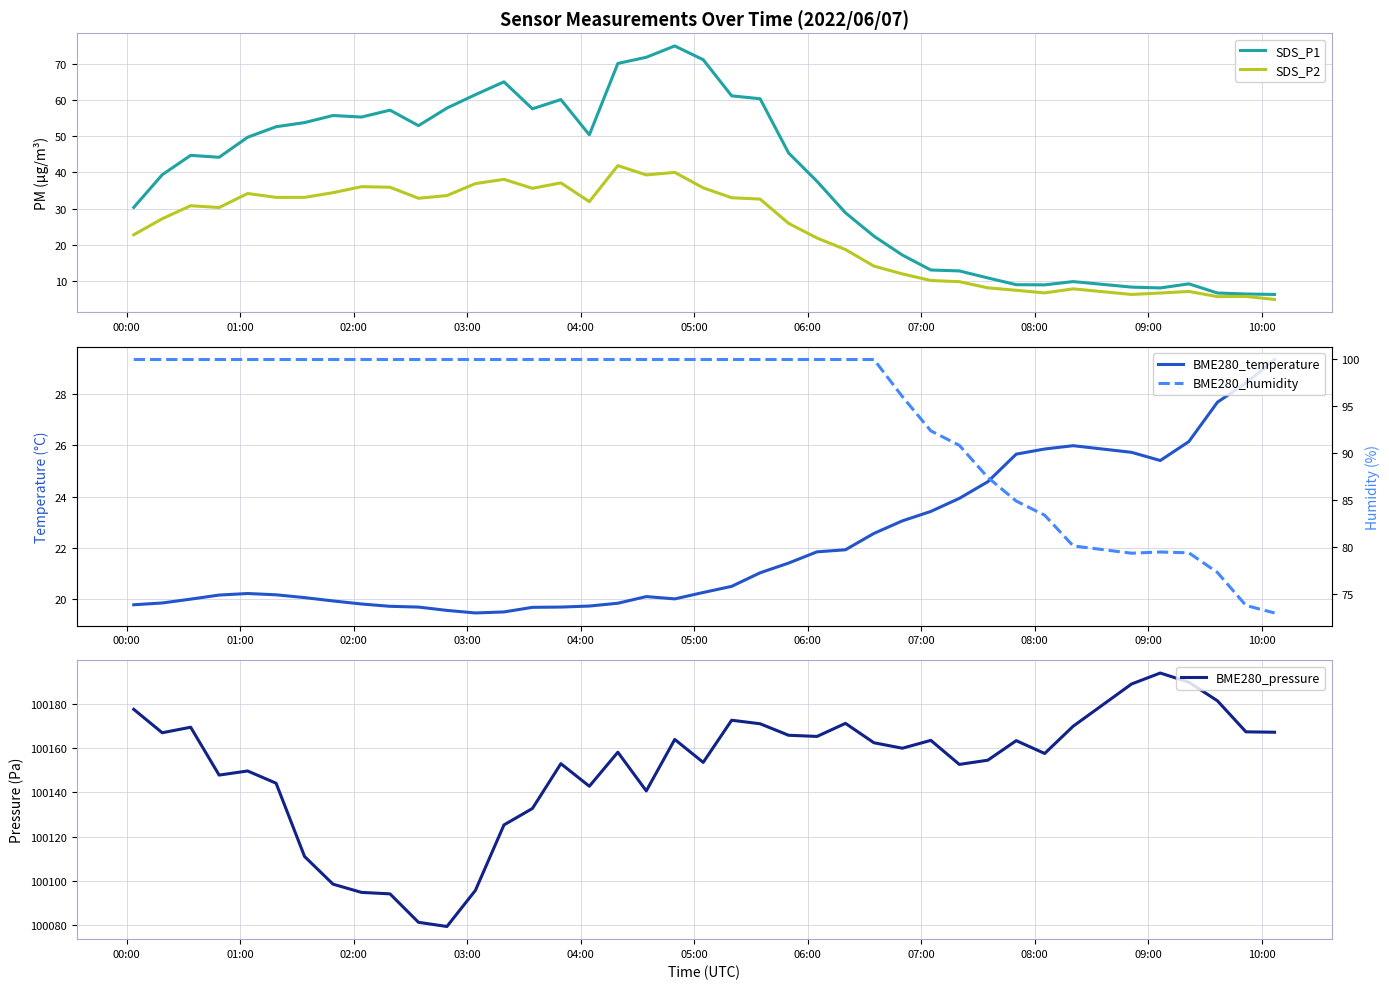

What is the maximum value for SDS_P2?

41.9